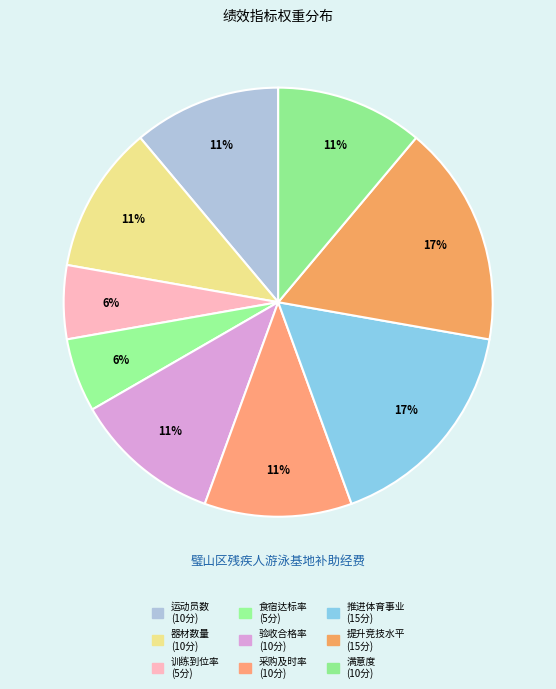

How many segments does this pie chart have?

9